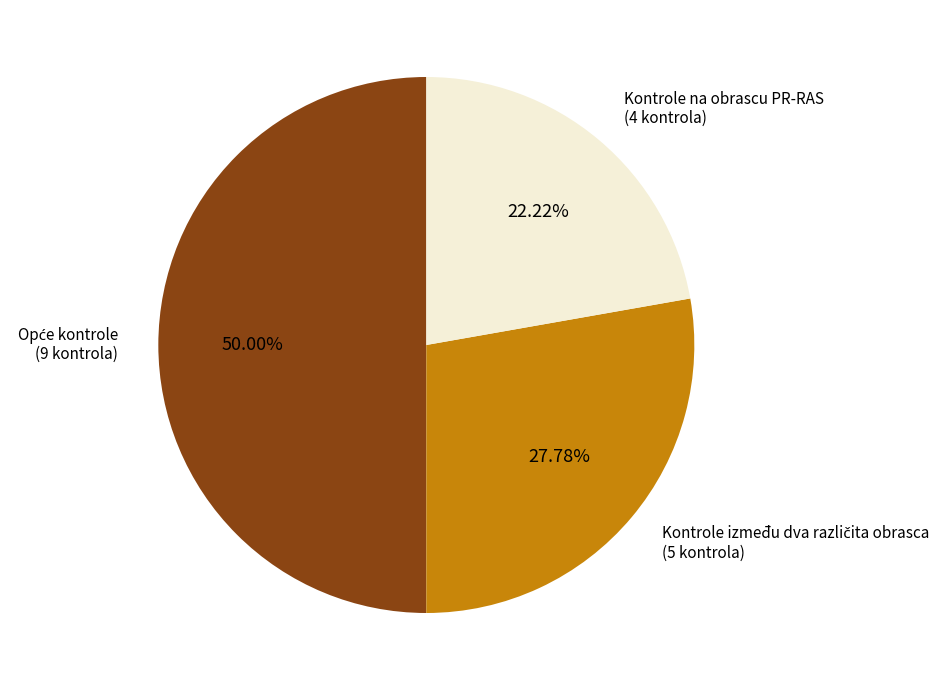

Does Kontrole na obrascu PR-RAS represent more than half of the total?

No